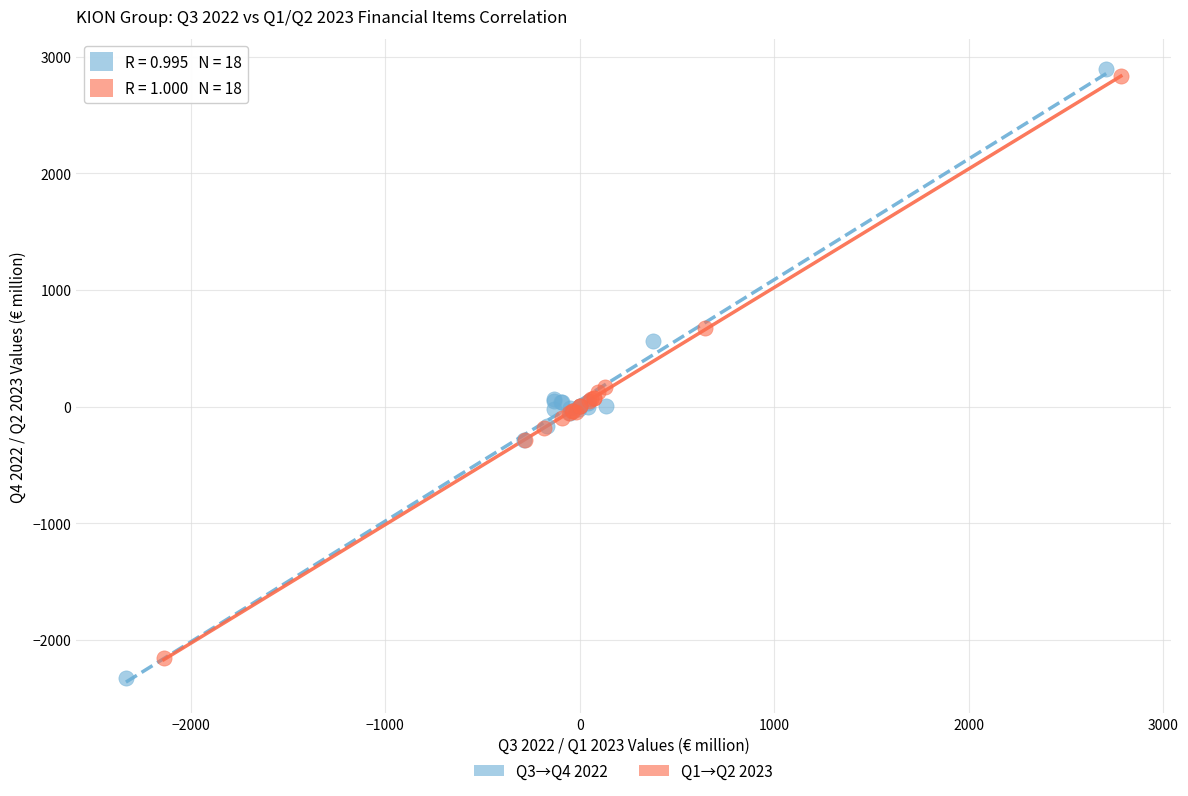

Which series has the largest Y range (max minus min)?

Q3→Q4 2022